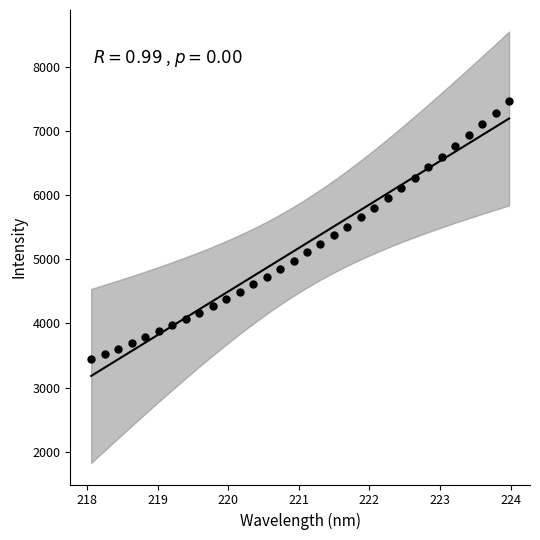

What is the range of X values (max minus min)?

5.9